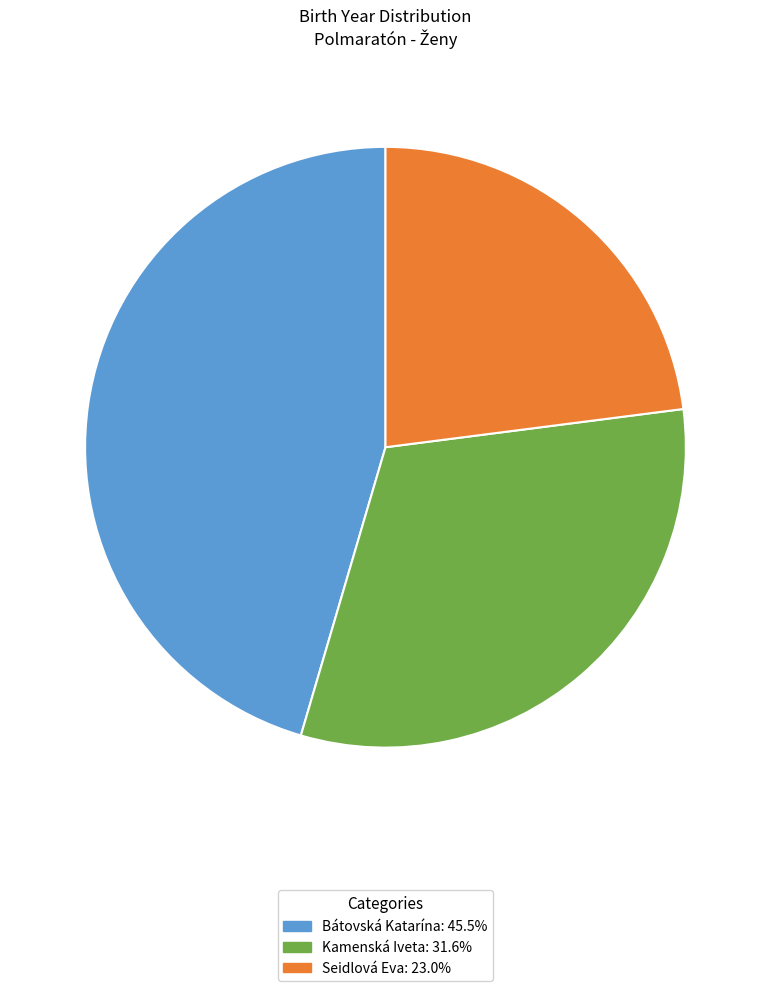

Is it true that Seidlová Eva is 15% of the pie?

False